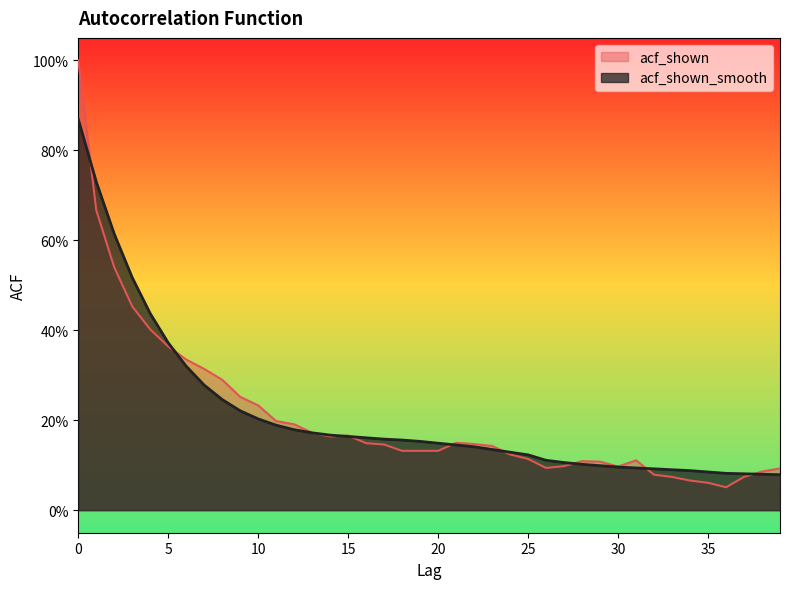

Where is acf_shown_smooth nearest to the value 0?

39